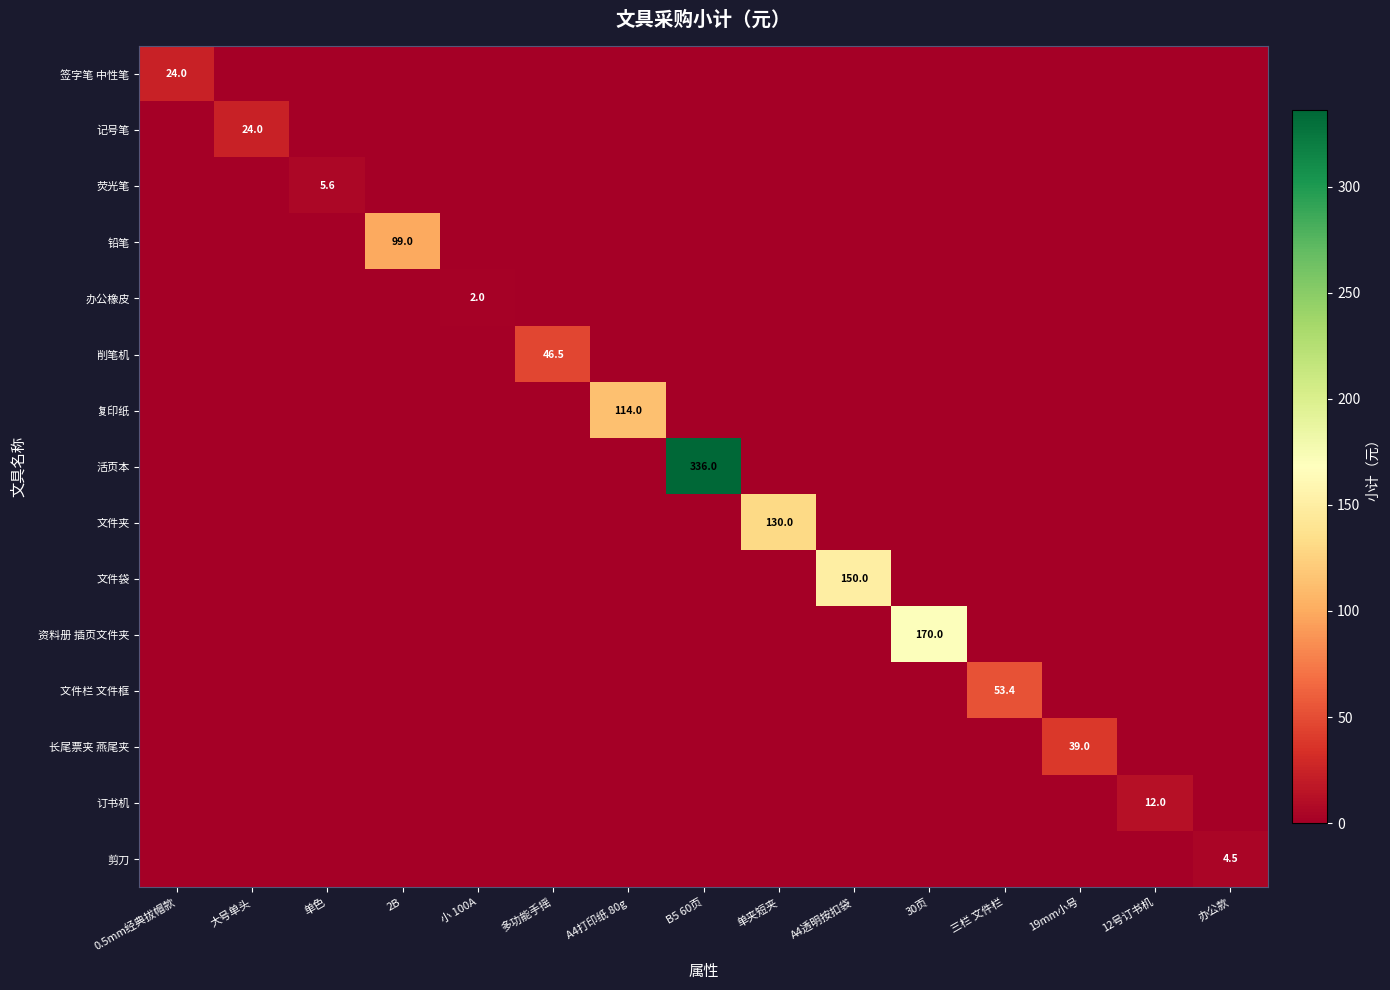

True or false: 办公橡皮 has a value of 2.0 at 小 100A.

True